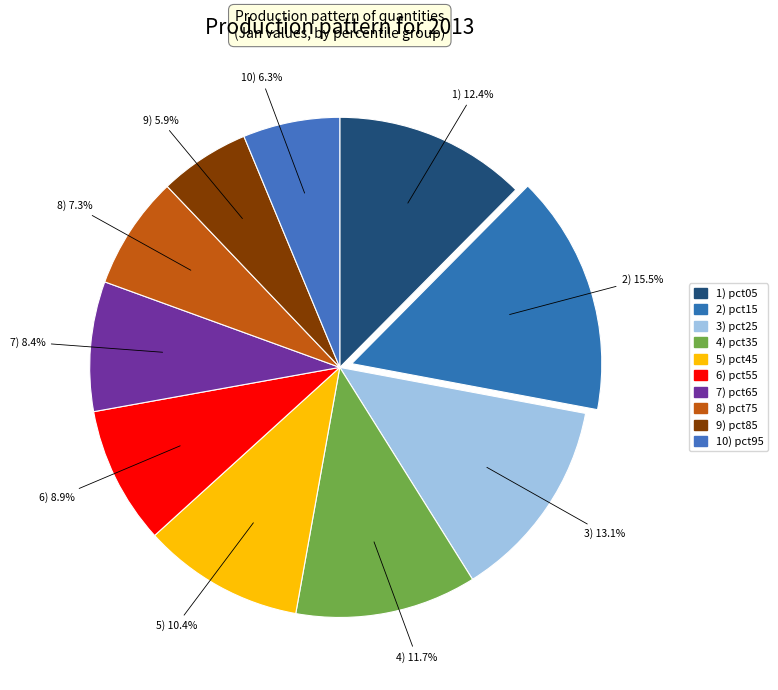

What is the smallest slice in the pie chart?

pct85